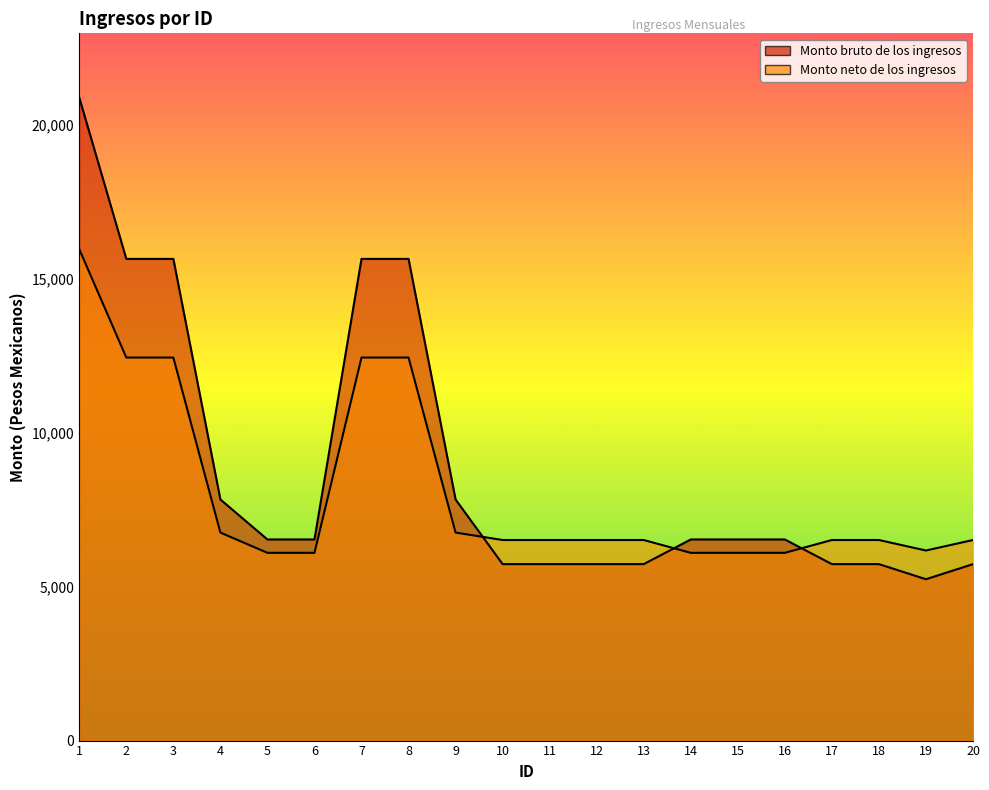

What is the difference between the Monto bruto de los ingresos values at 7 and 6?

9117.0